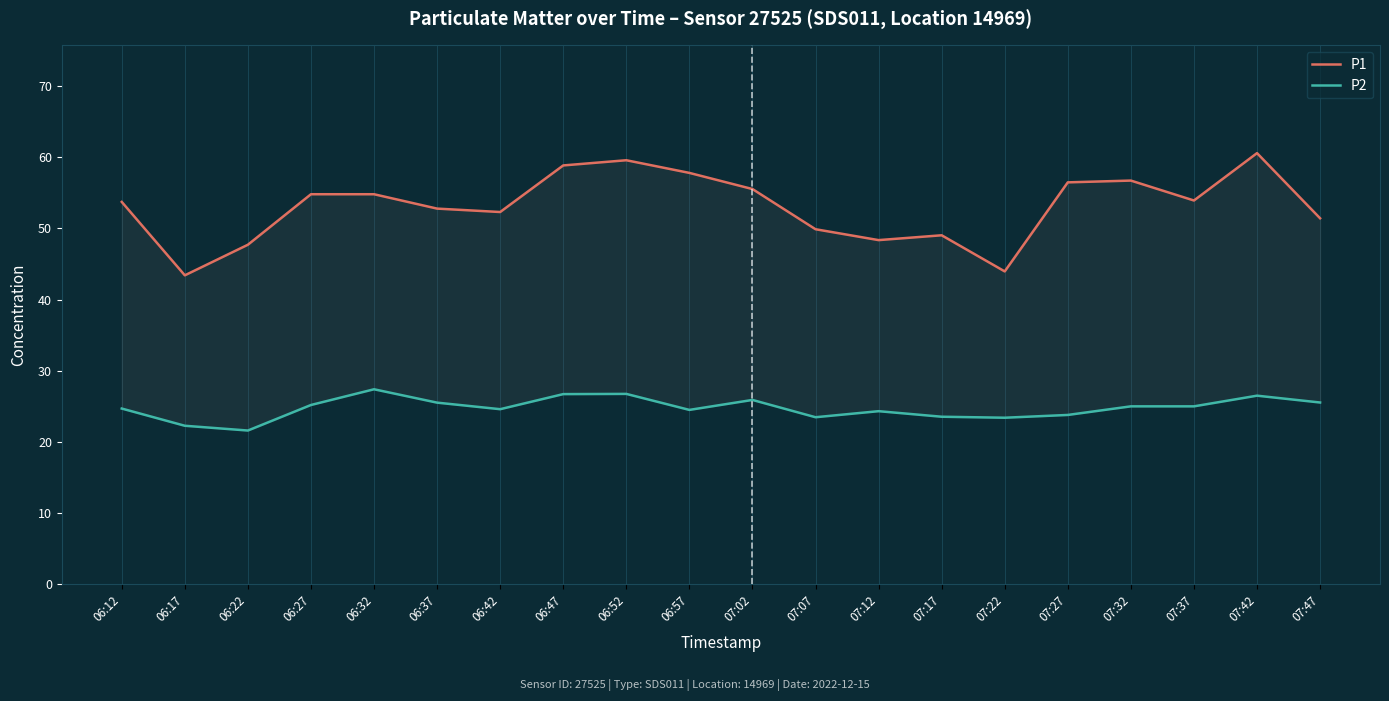

What is the total value across all series at 06:12?

78.4